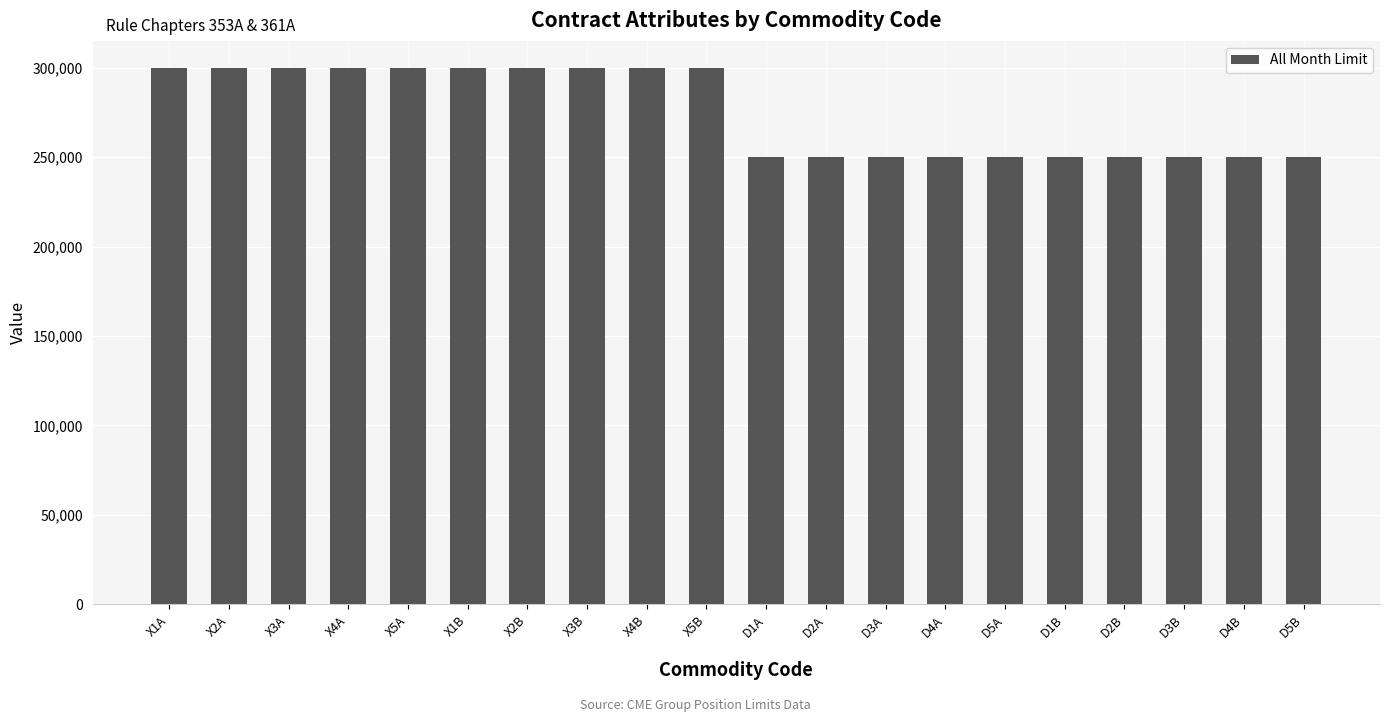

How many values are between 250000 and 300000?

20